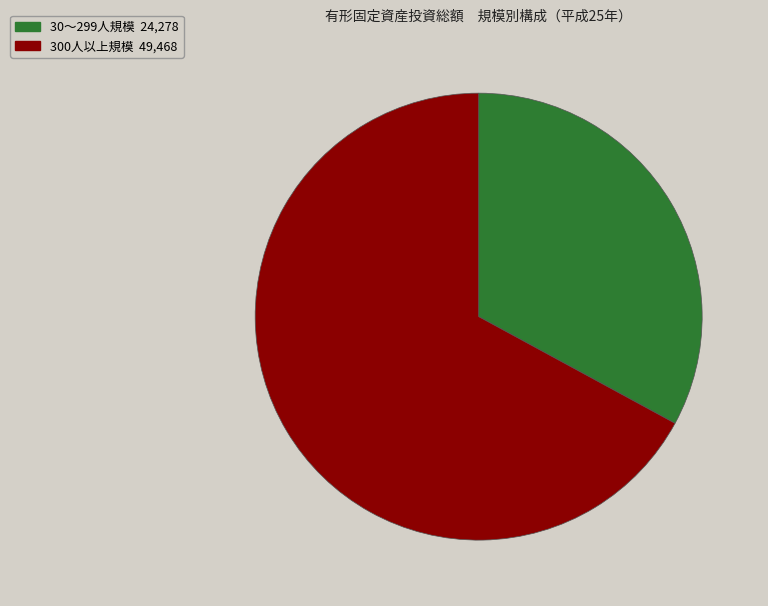

Combined, do 30～299人規模 and 300人以上規模 account for over 50%?

Yes